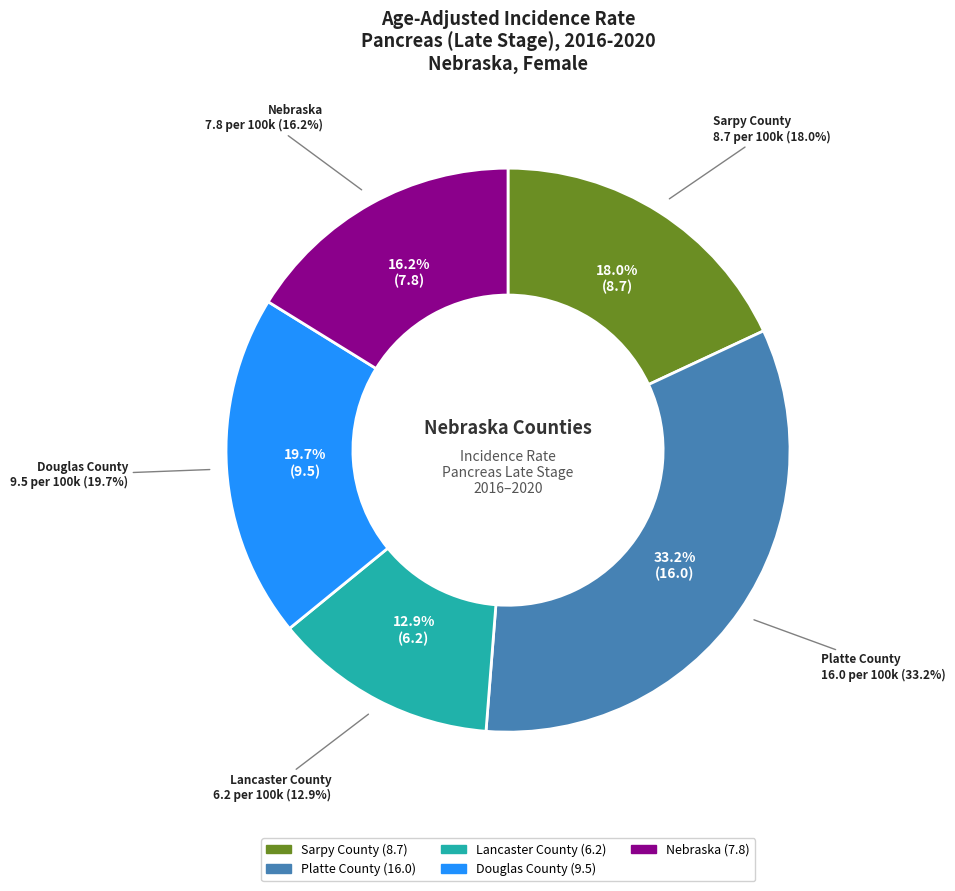

Is Douglas County the majority of the pie?

No